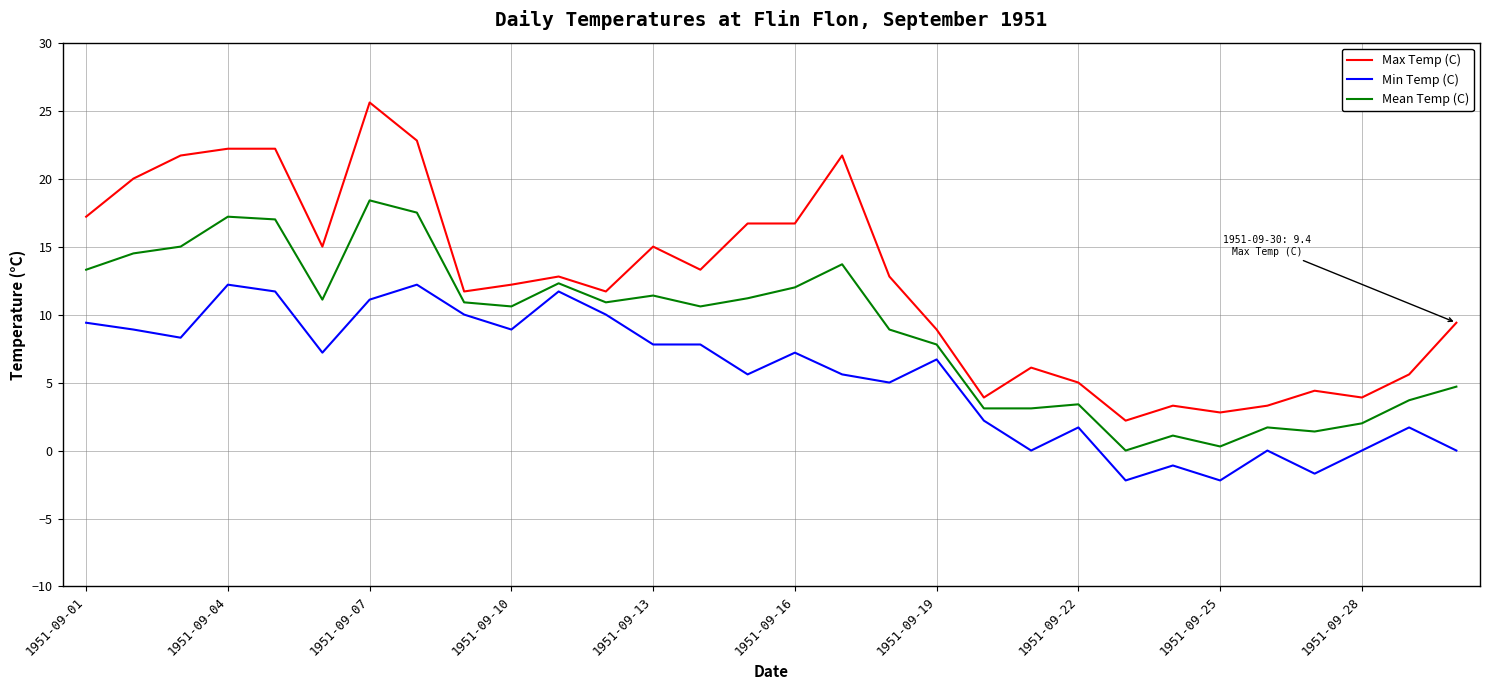

Which series has the widest spread of values?

Max Temp (C)